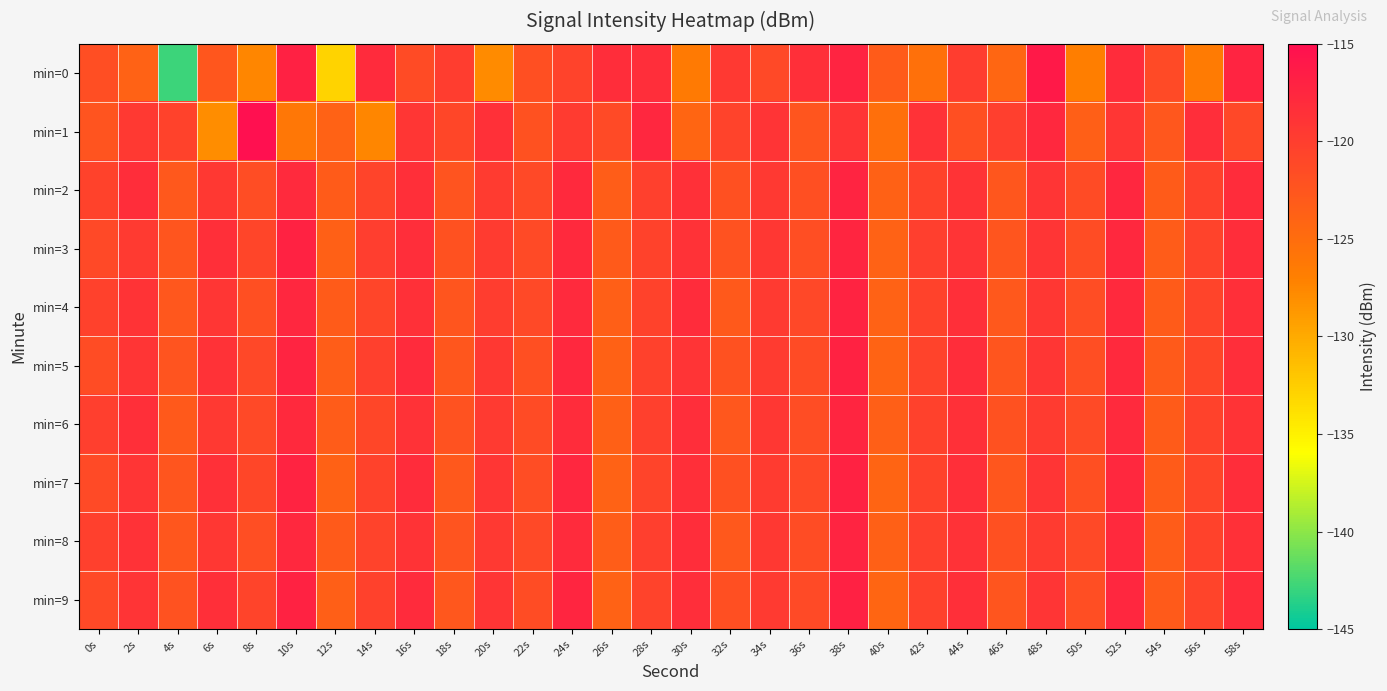

At which category does the chart reach its minimum across all series?

4s